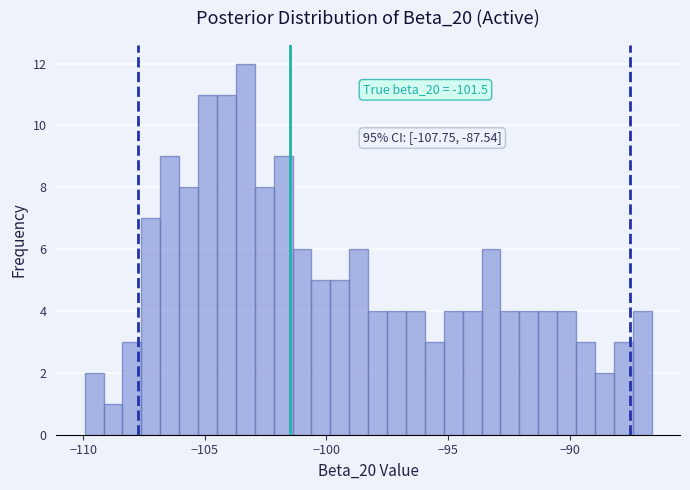

Read against the x-axis, roughly where is the centre of the tallest bar?

-103.5